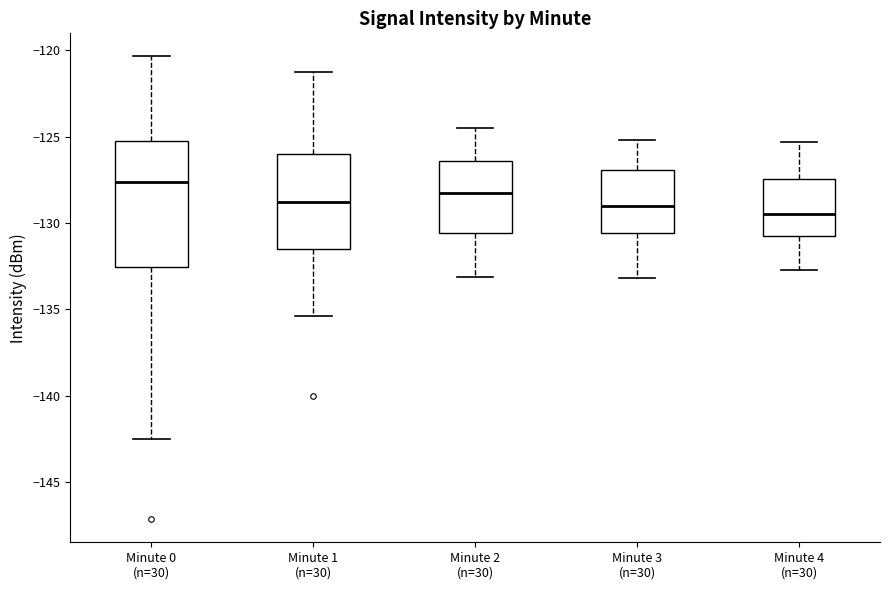

Reading left to right, read every box against the y-axis: the position of its median line, the range the box covers, and the ends of its whiskers. The values are not printed on the chart, so give them approximately, as read against the axis.

Minute 0 (n=30): median -127.5, box -132.5 to -125.0, whiskers -142.5 to -120.5
Minute 1 (n=30): median -129.0, box -131.5 to -126.0, whiskers -135.5 to -121.5
Minute 2 (n=30): median -128.0, box -130.5 to -126.5, whiskers -133.0 to -124.5
Minute 3 (n=30): median -129.0, box -130.5 to -127.0, whiskers -133.0 to -125.0
Minute 4 (n=30): median -129.5, box -130.5 to -127.5, whiskers -132.5 to -125.5